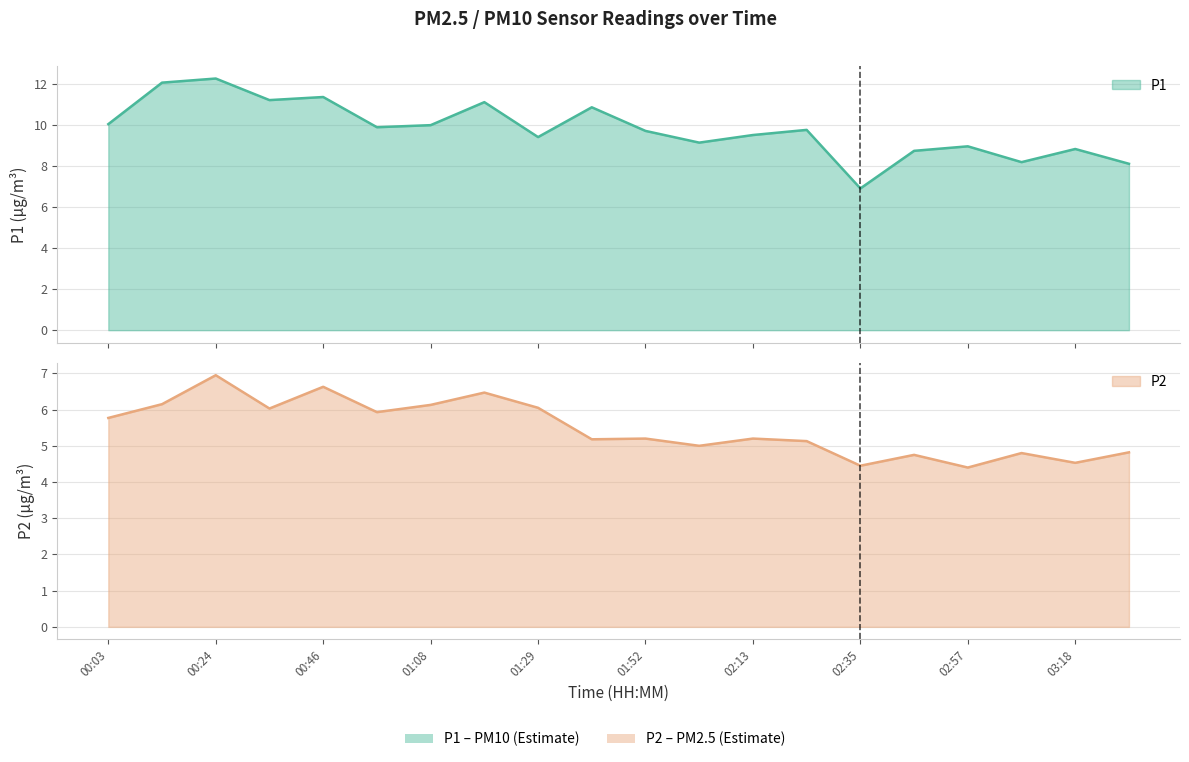

True or false: P2 has a value of 2.2 at 03:29.

False